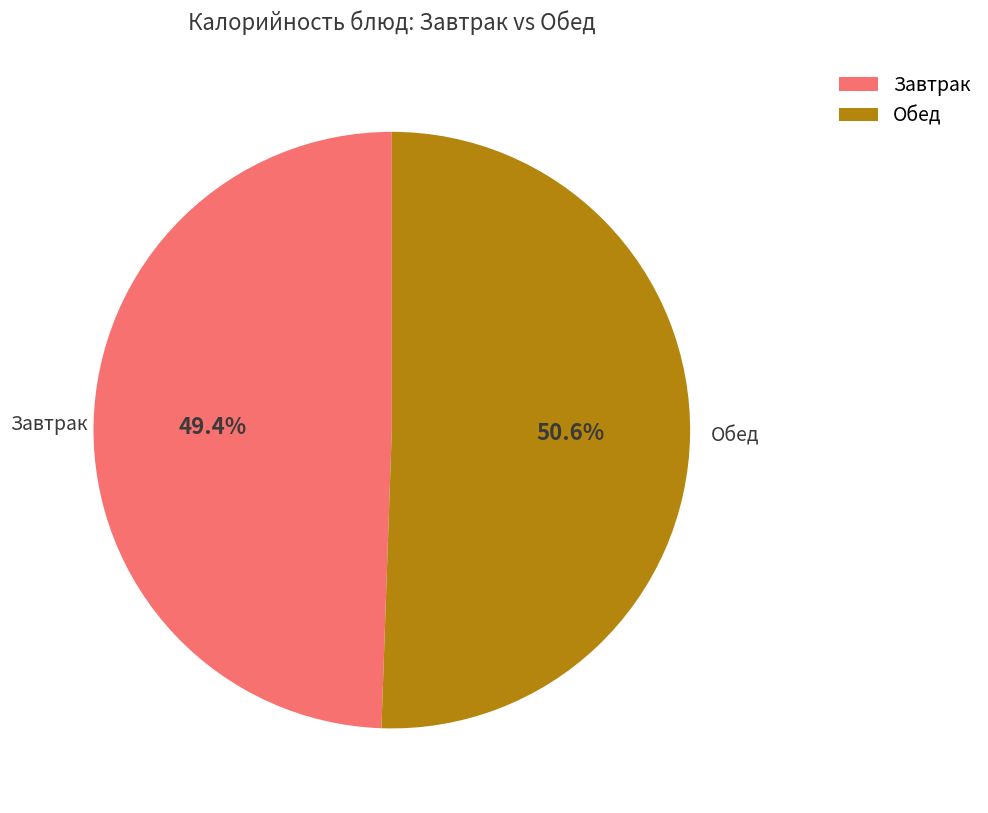

What is the ratio of the value at Обед to the value at Завтрак?

1.0